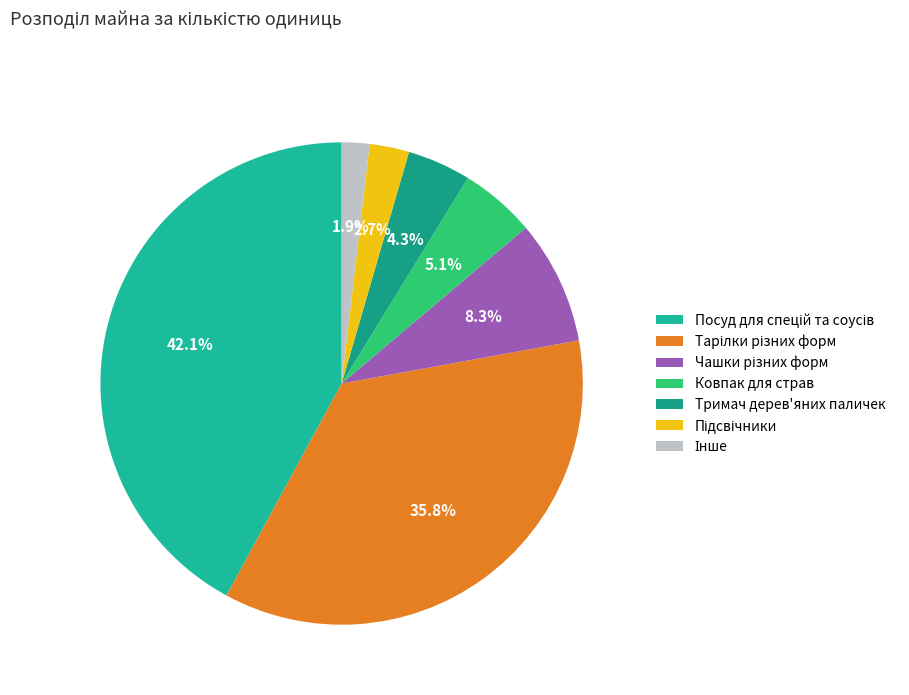

How many segments does this pie chart have?

7